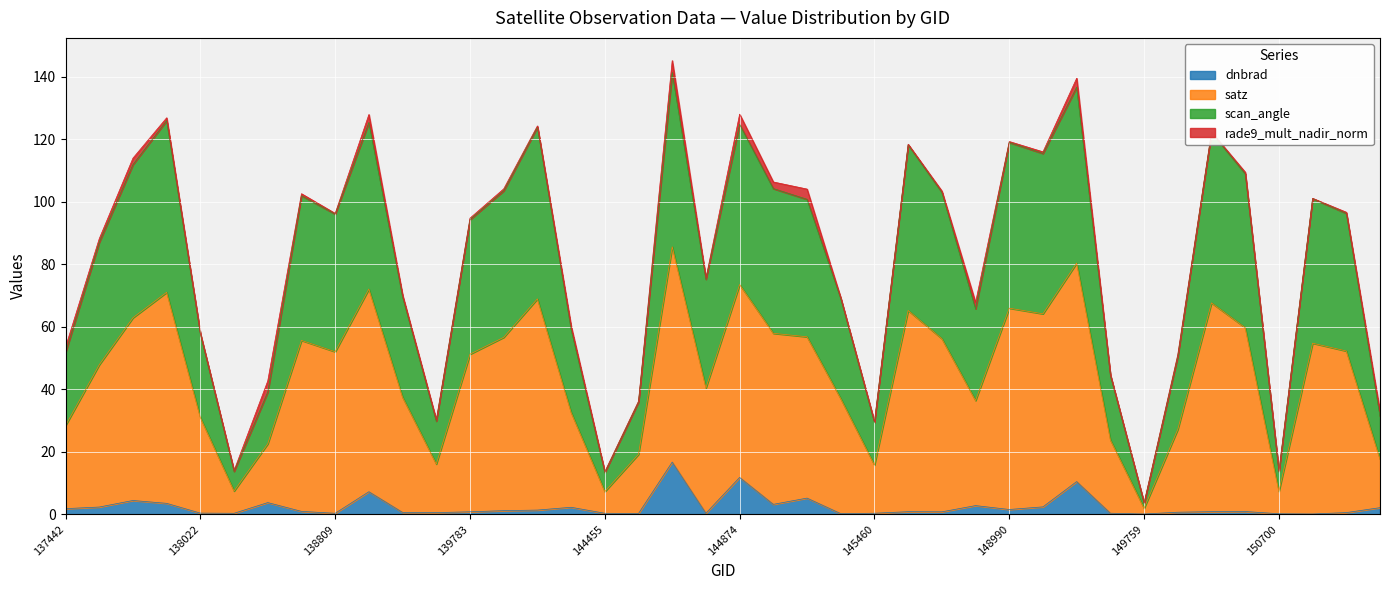

In scan_angle, how many points are higher than both neighbors (excluding endpoints)?

11